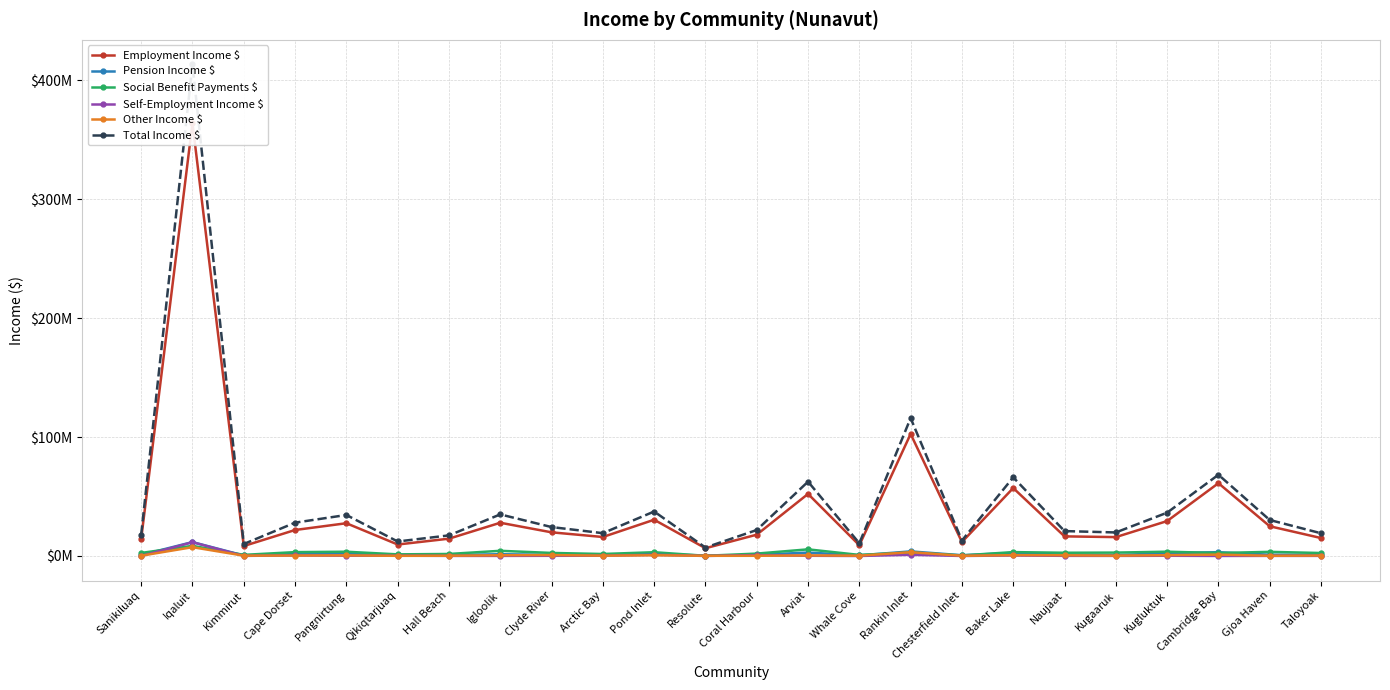

At which label does Employment Income $ first exceed 19870000?

Iqaluit